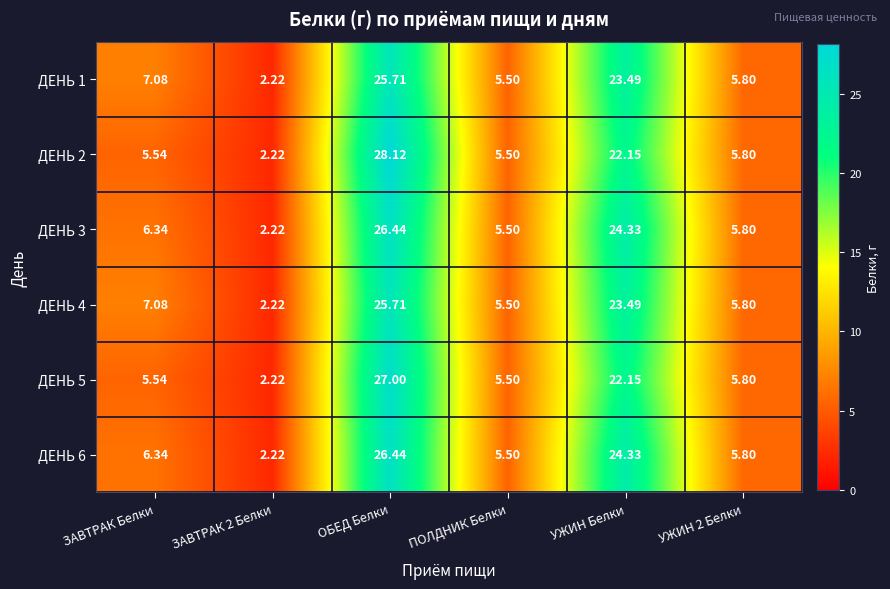

At which category is the sum across all series the highest?

ОБЕД Белки